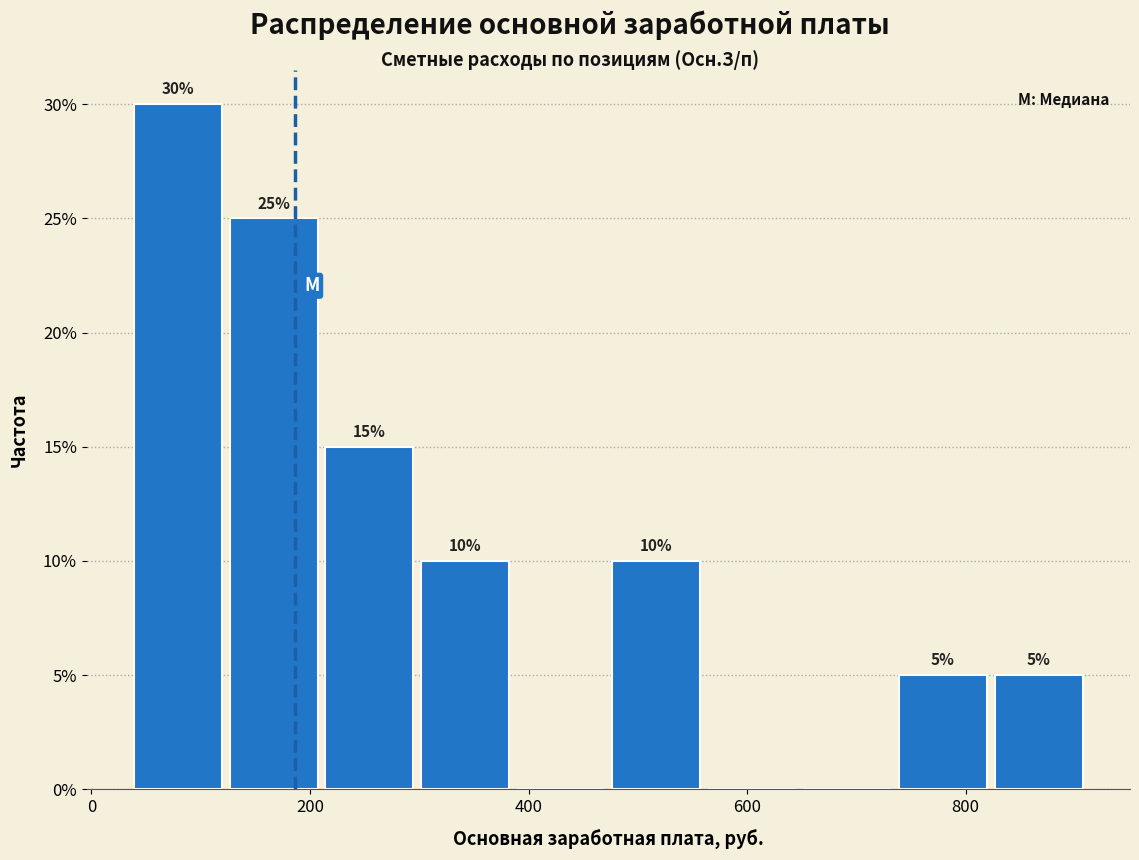

Which range on the x-axis has the tallest bar?

40 to 120